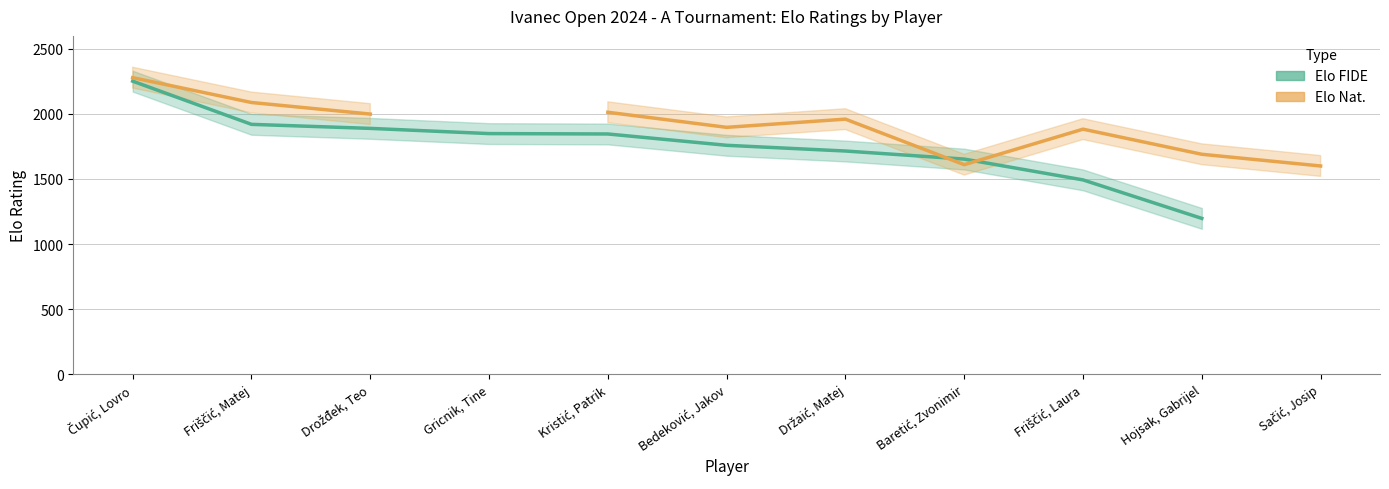

Count the number of data series in this chart.

2